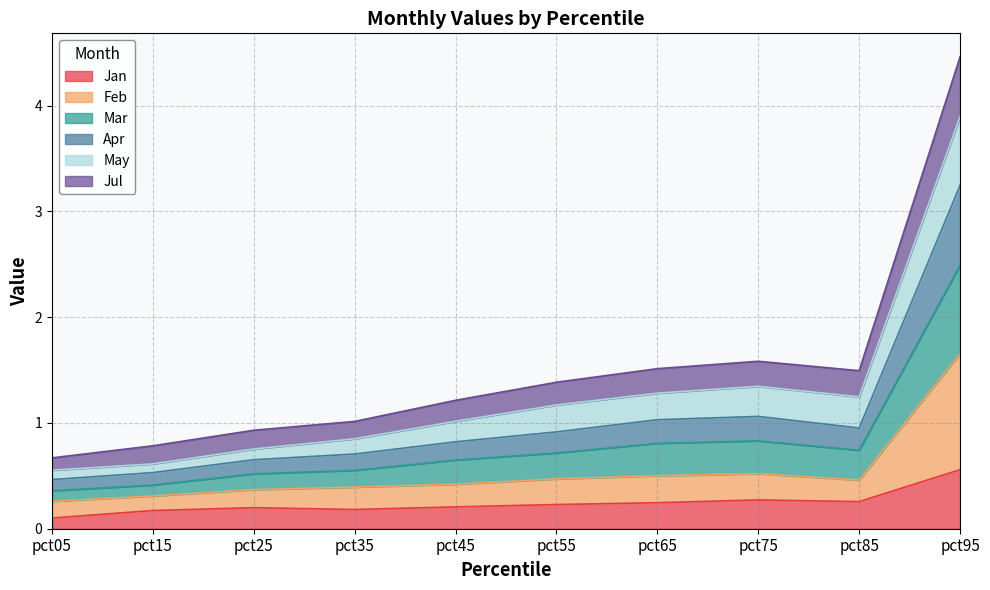

Which category has the lowest value in the Feb series?

pct05